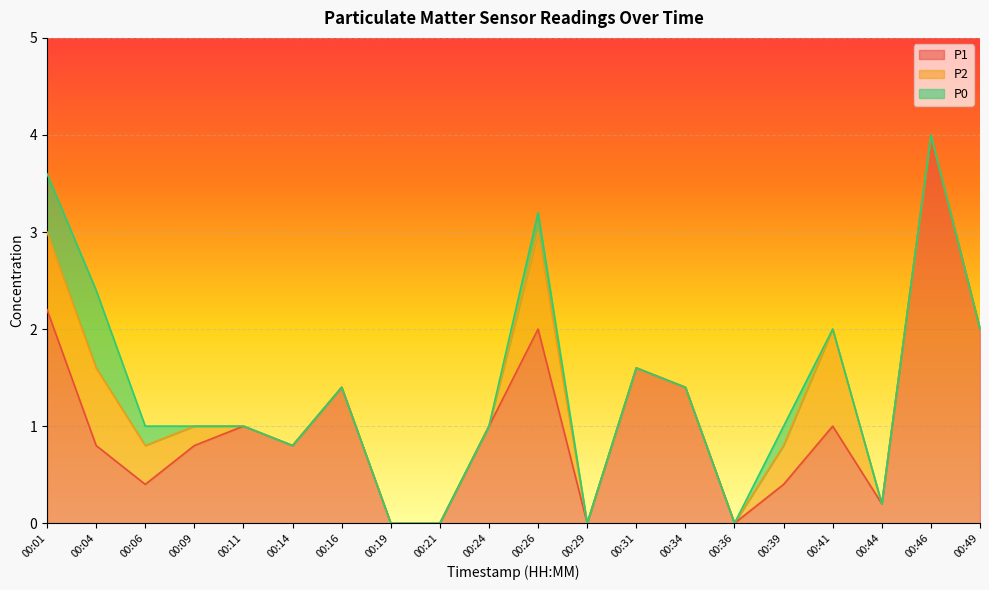

What is the spread (max minus min) of values at 00:41?

1.0